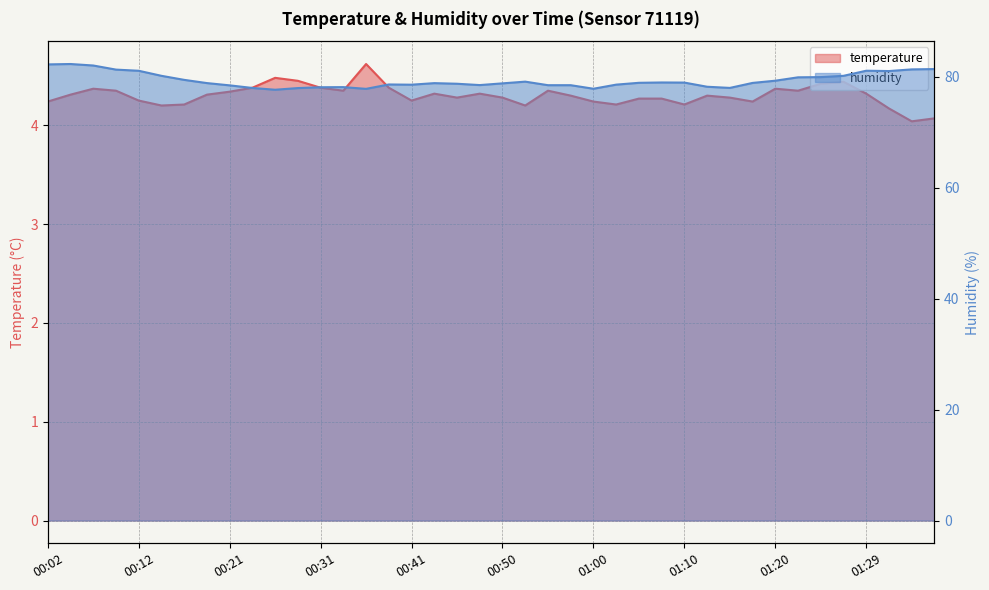

What is the label of the 32nd point from the right?

00:21